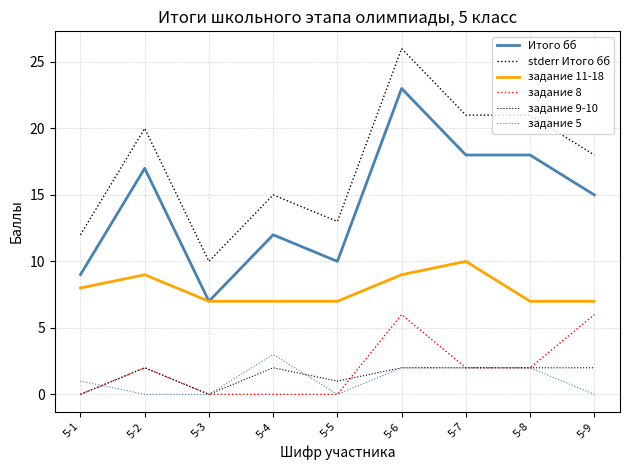

Where is задание 5 nearest to the value 1?

5-1